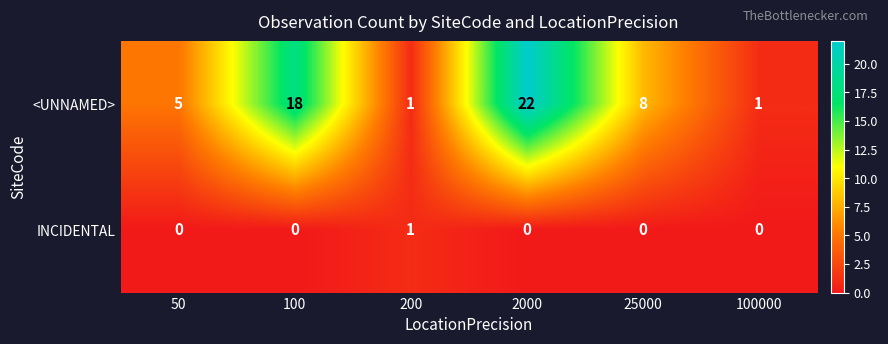

At which category is the sum across all series the highest?

2000